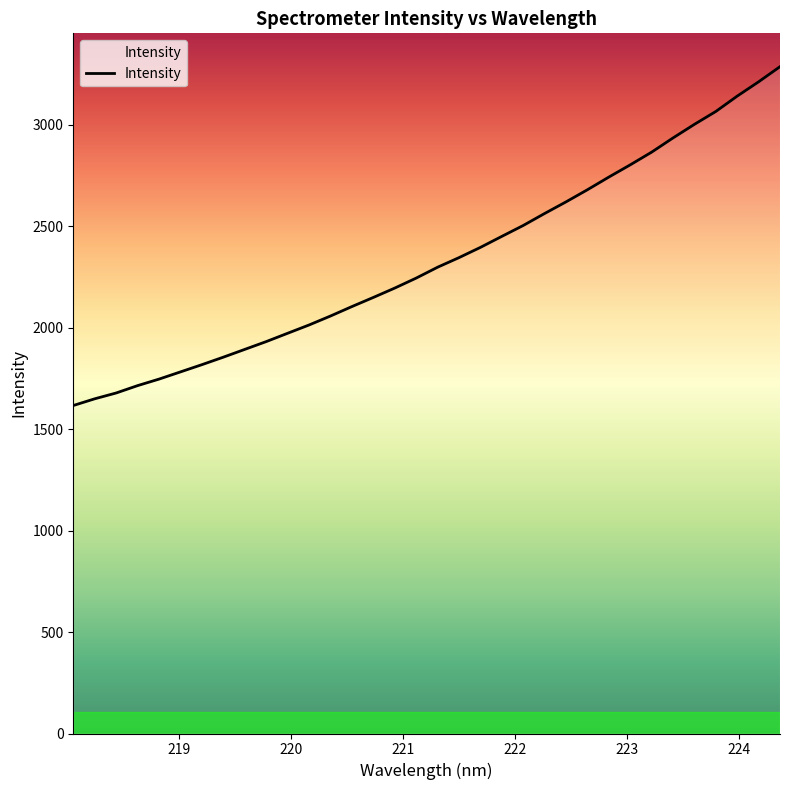

What is the difference between the maximum and minimum values?

1670.3